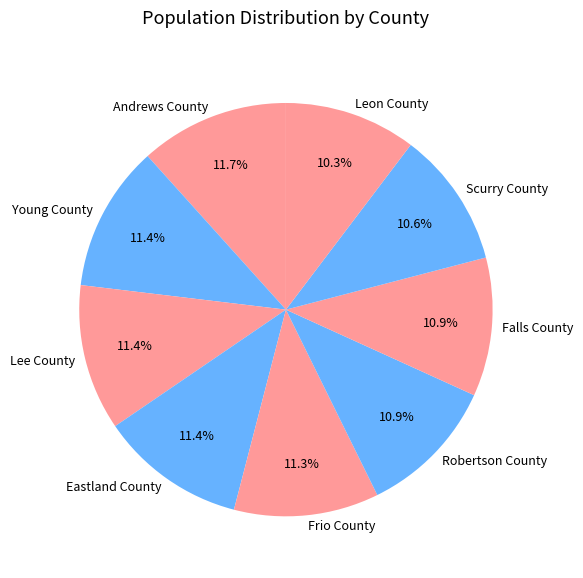

How many segments does this pie chart have?

9